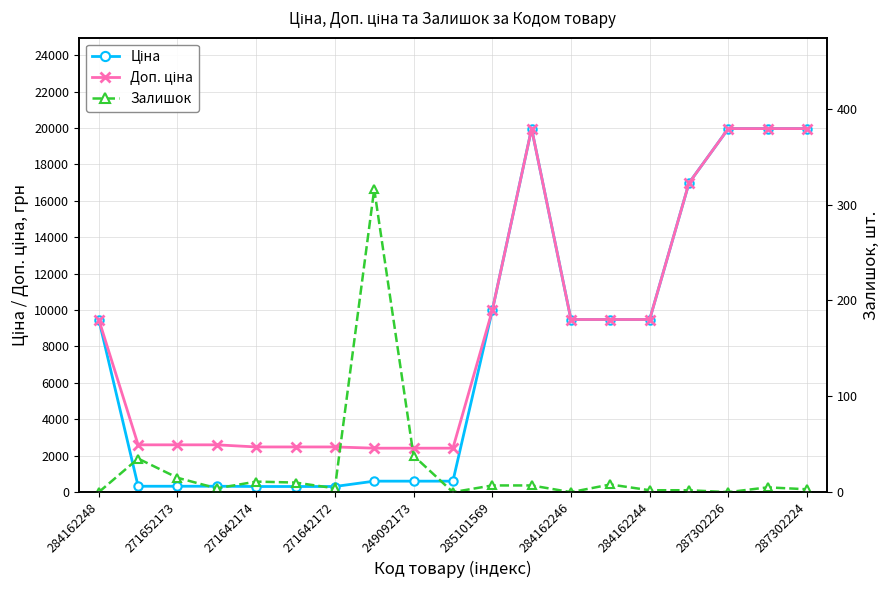

Which category has the highest value in the Залишок series?

284162244